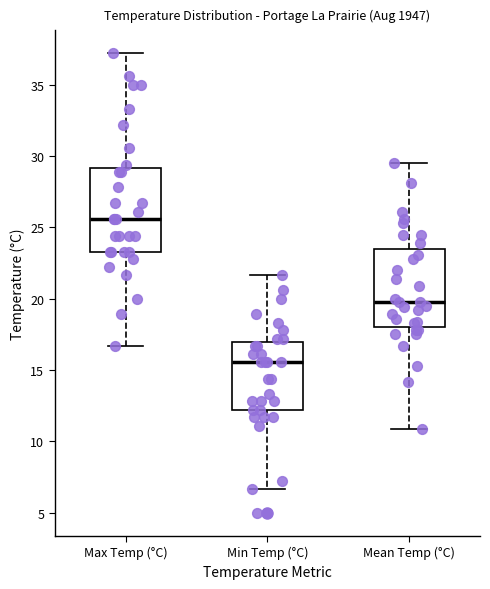

Reading left to right, transcribe this box plot: for each box, give where its median line is, the range the box spans, and where its two whiskers end, as read against the y-axis. The values are not printed on the chart, so give them approximately, as read against the axis.

Max Temp (°C): median 25.5, box 23.5 to 29.0, whiskers 16.5 to 37.0
Min Temp (°C): median 15.5, box 12.0 to 17.0, whiskers 6.5 to 21.5
Mean Temp (°C): median 20.0, box 18.0 to 23.5, whiskers 11.0 to 29.5